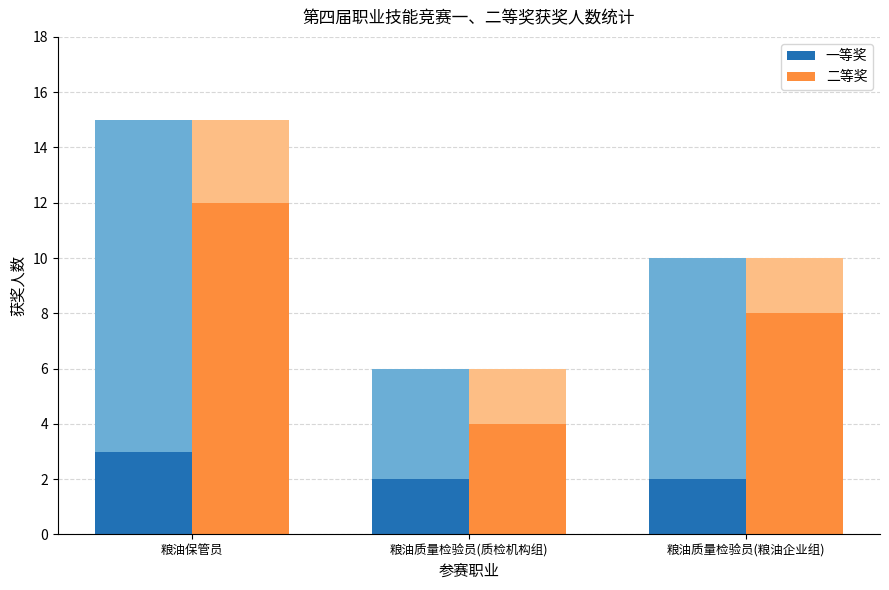

Is it true that 一等奖 equals 2 at 粮油质量检验员(质检机构组)?

True